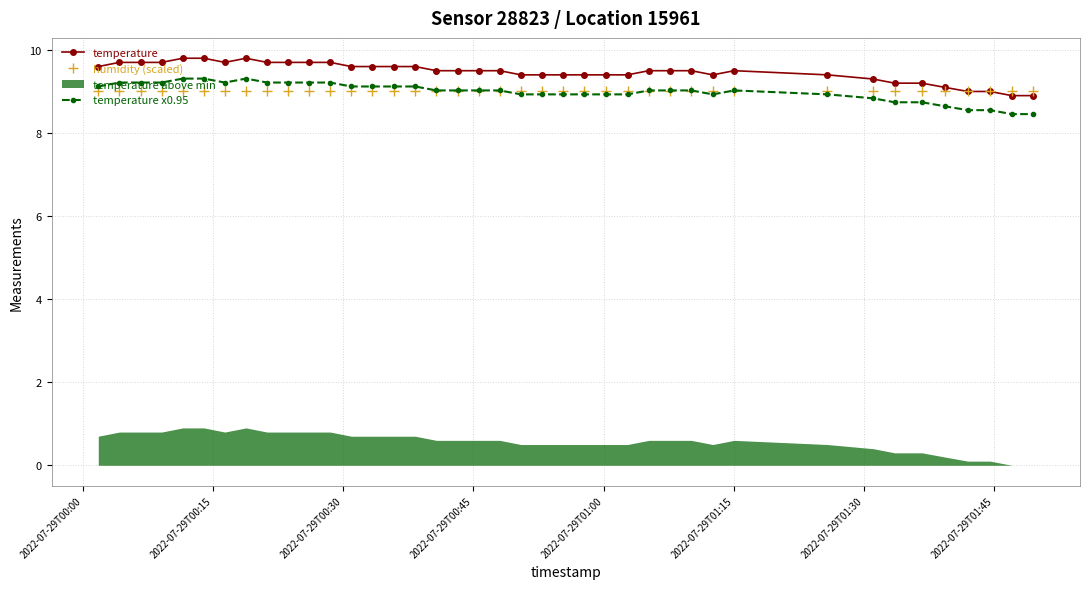

Which series has the widest spread of values?

temperature